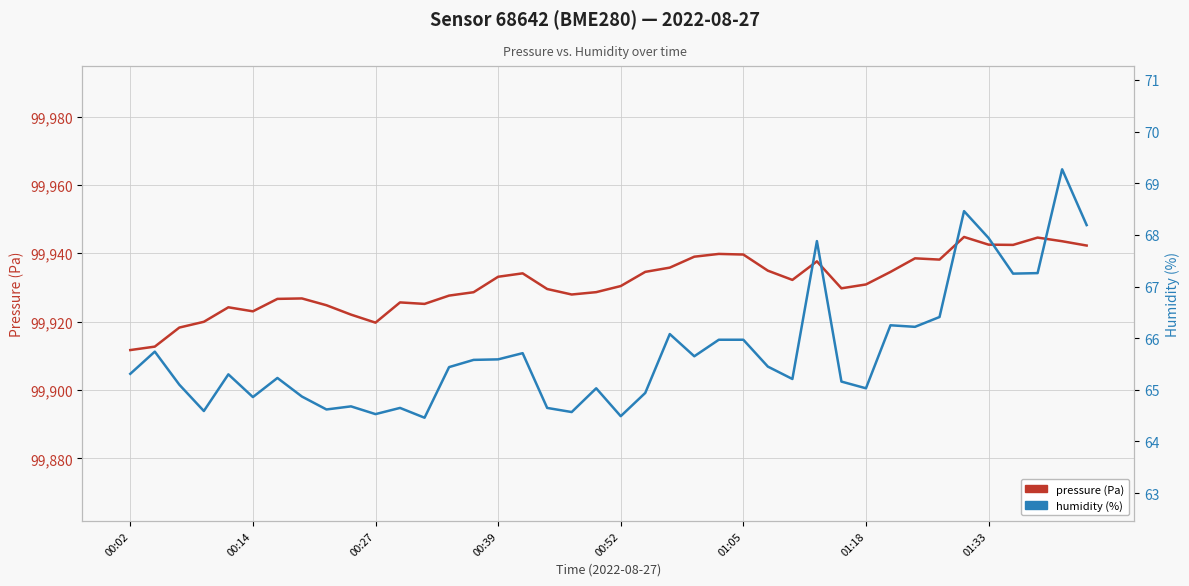

What are all the series names shown in the legend?

pressure (Pa), humidity (%)